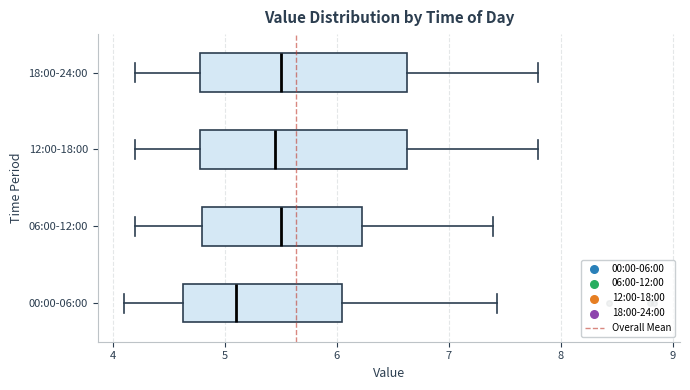

Where does the left whisker of the box for 00:00-06:00 end on the x-axis? The values are not printed on the chart, so give them approximately, as read against the axis.

4.1